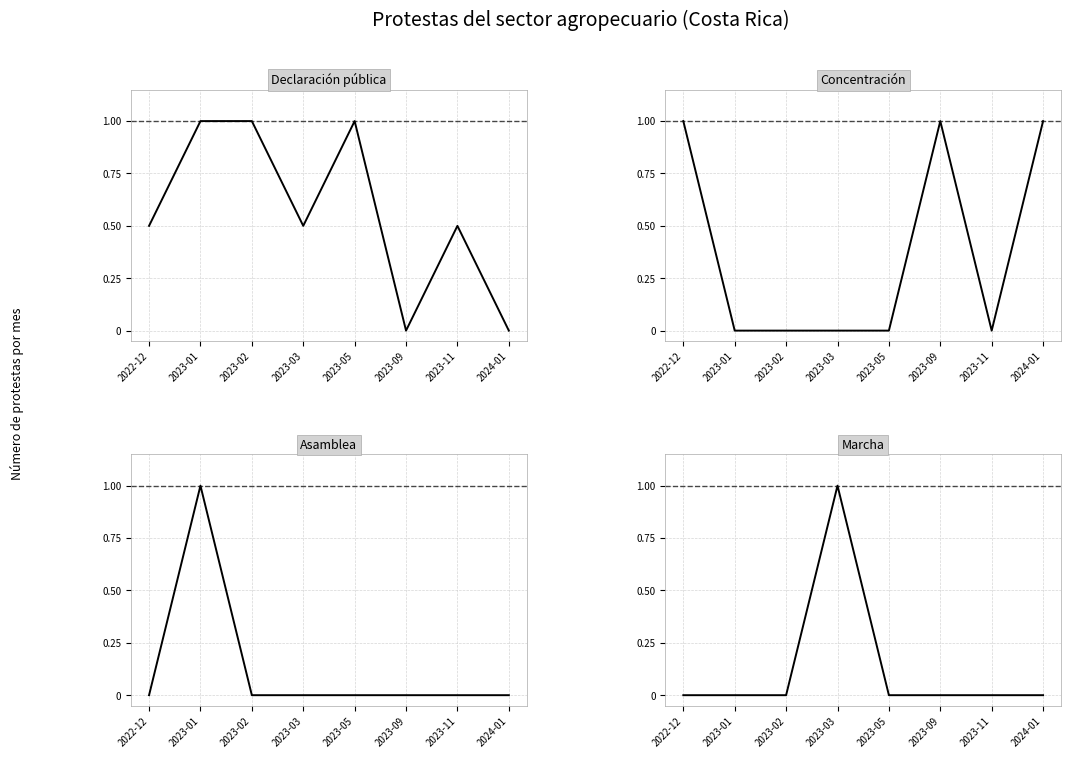

True or false: Declaración pública and Asamblea intersect in this chart.

False